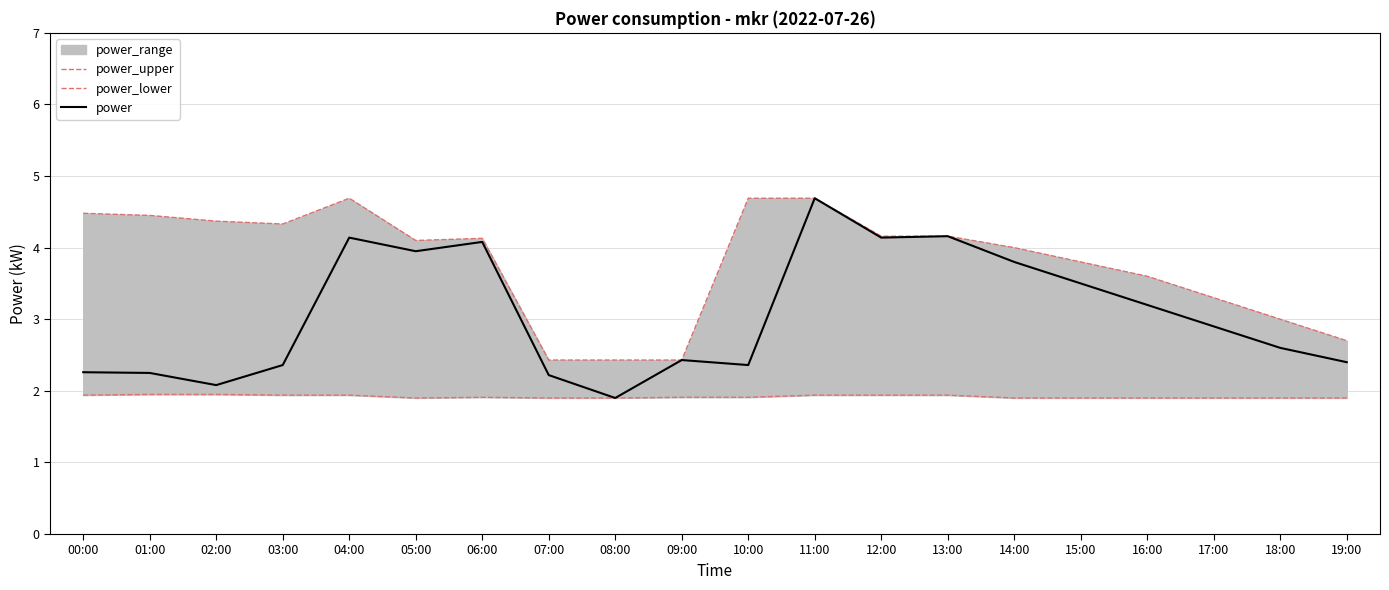

What is the label of the 10th point from the right?

10:00